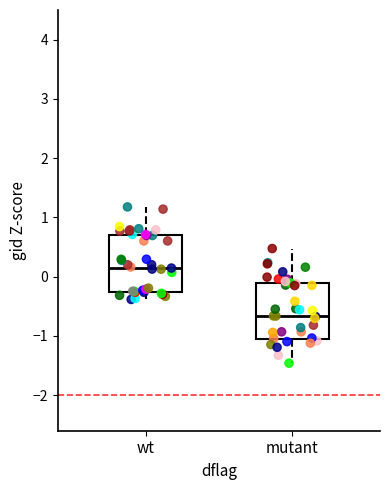

Reading left to right, read every box against the y-axis: the position of its median line, the range the box covers, and the ends of its whiskers. The values are not printed on the chart, so give them approximately, as read against the axis.

wt: median 0.2, box -0.3 to 0.7, whiskers -0.4 to 1.2
mutant: median -0.7, box -1.1 to -0.1, whiskers -1.5 to 0.5